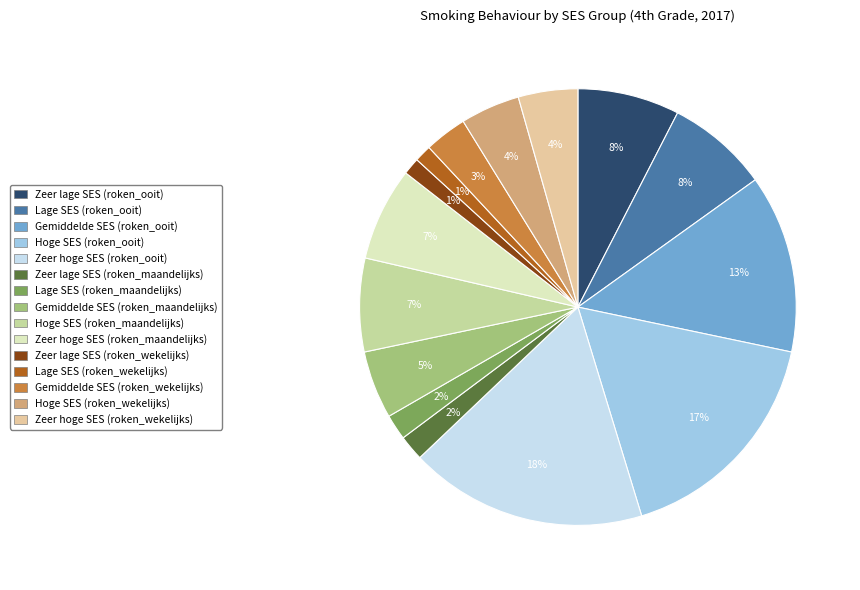

To the nearest percent, what is the combined percentage of Hoge SES (roken_ooit) and Zeer lage SES (roken_maandelijks)?

19%